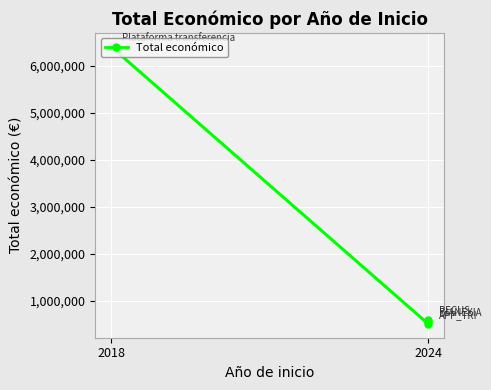

Reading right to left, list all the values displayed in this chart.

599898	553196	507255	6401275